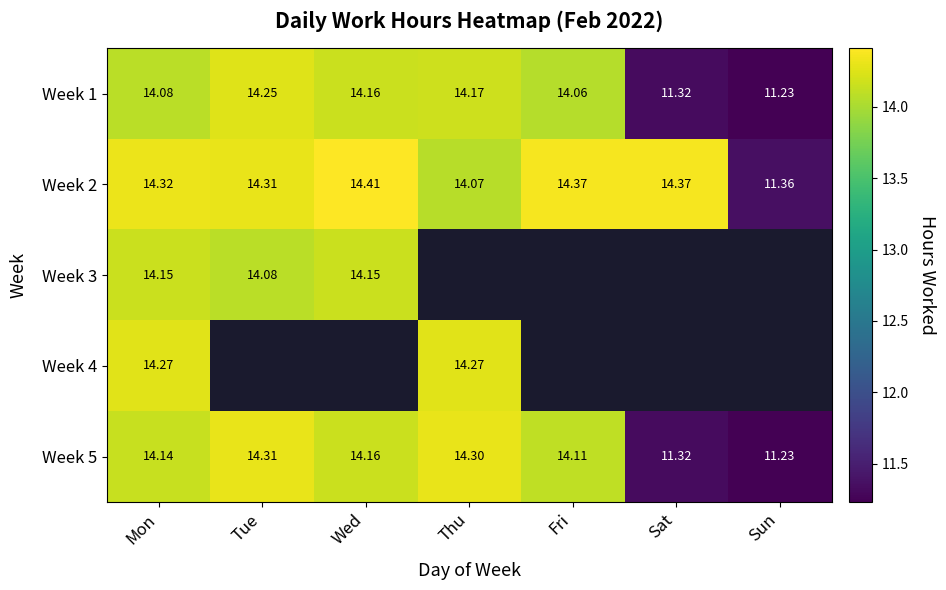

At which category is the sum across all series the highest?

Mon